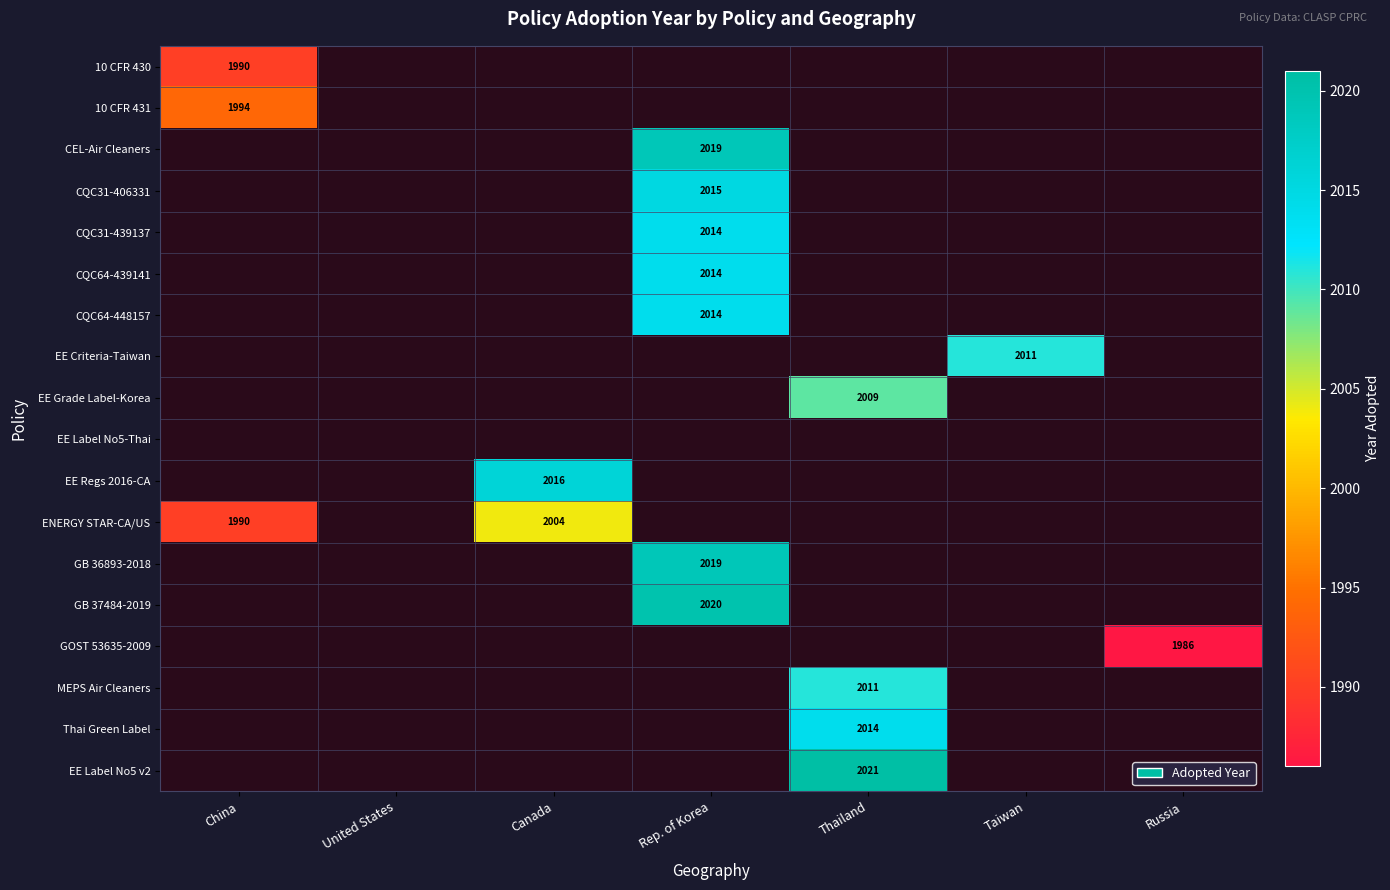

The value of ENERGY STAR-CA/US at Canada is 865. True or false?

False